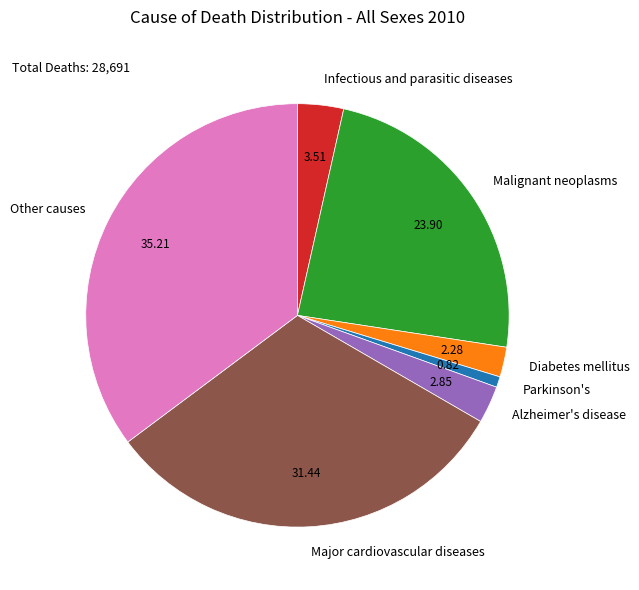

Does Other causes account for over 50% of the chart?

No